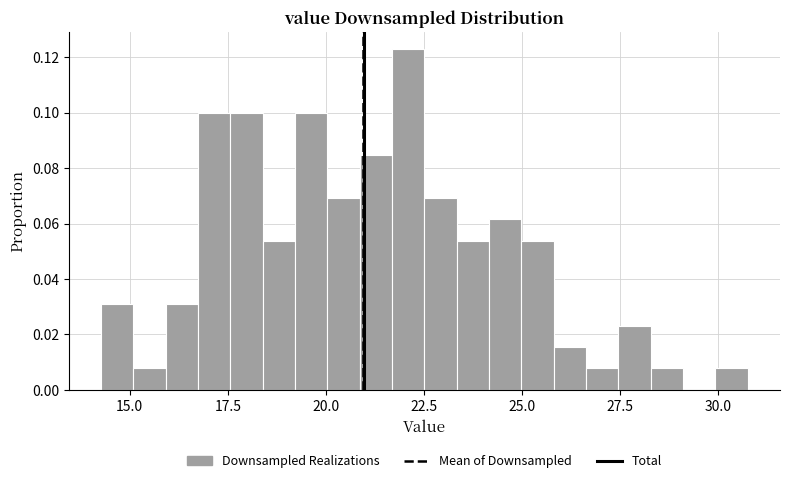

Around what value on the x-axis is the tallest bar? Give the approximate position of its centre, as read against the axis.

22.0